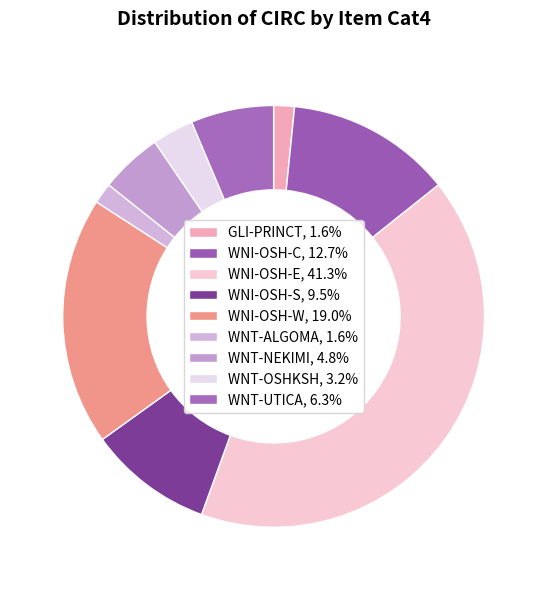

What is the smallest slice in the pie chart?

GLI-PRINCT